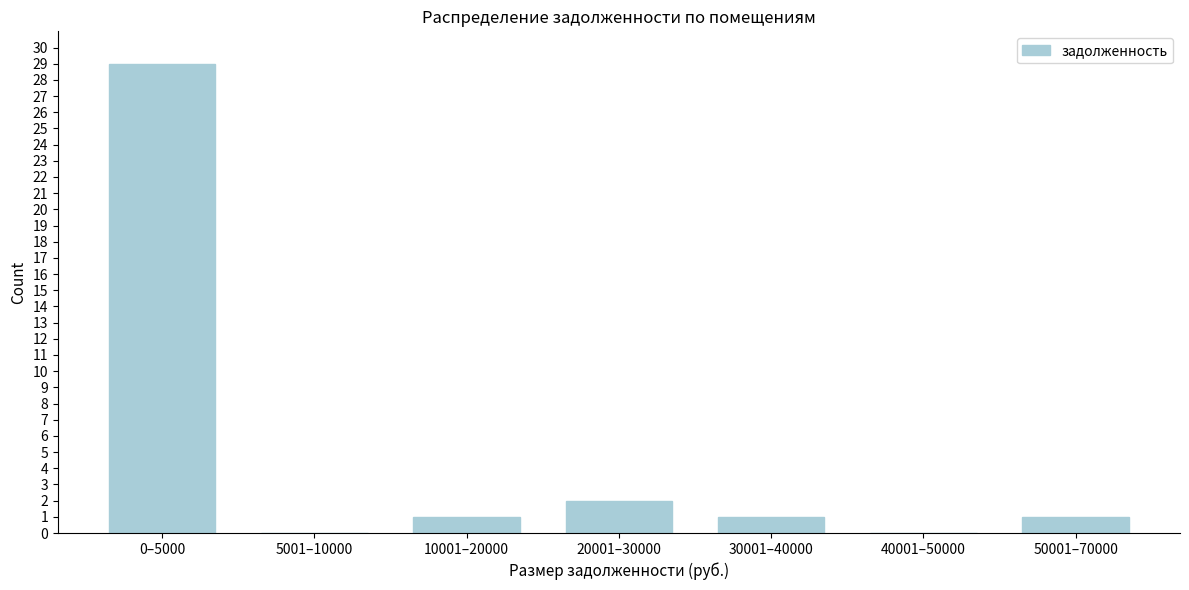

Reading left to right, list all the values displayed in this chart.

0–5000=29	5001–10000=0	10001–20000=1	20001–30000=2	30001–40000=1	40001–50000=0	50001–70000=1